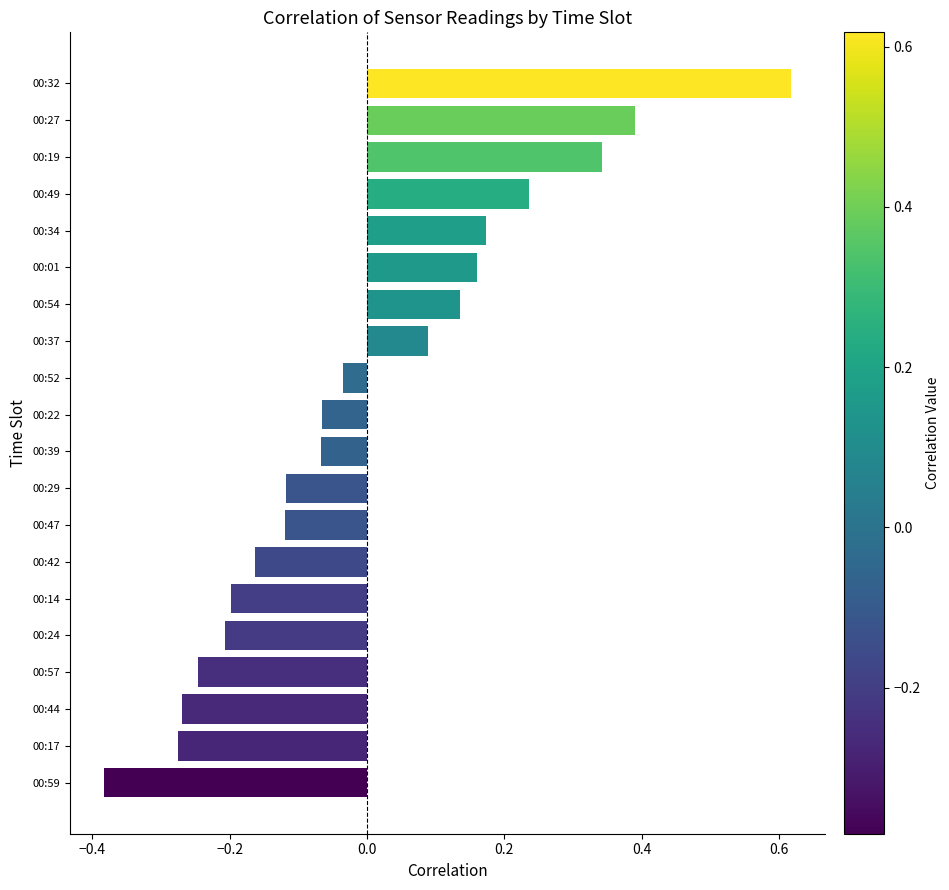

How many categories are shown in the chart?

20